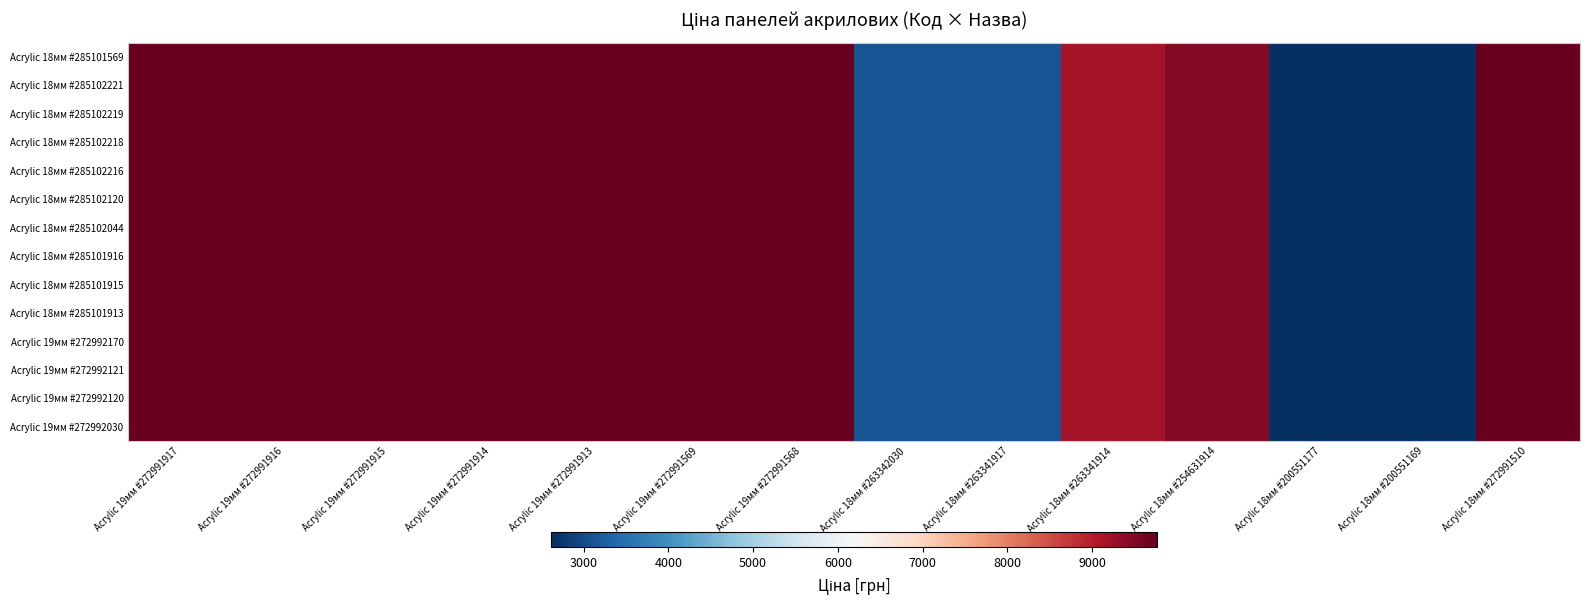

Reading right to left, extract all data points from this chart.

Acrylic 18мм #285101569: Acrylic 18мм #272991510=9764.4	Acrylic 18мм #200551169=2621.3	Acrylic 18мм #200551177=2621.3	Acrylic 18мм #254631914=9460.9	Acrylic 18мм #263341914=9154.5	Acrylic 18мм #263341917=3112.5	Acrylic 18мм #263342030=3112.5	Acrylic 19мм #272991568=9764.4	Acrylic 19мм #272991569=9764.4	Acrylic 19мм #272991913=9764.4	Acrylic 19мм #272991914=9764.4	Acrylic 19мм #272991915=9764.4	Acrylic 19мм #272991916=9764.4	Acrylic 19мм #272991917=9764.4
Acrylic 18мм #285102221: Acrylic 18мм #272991510=9764.4	Acrylic 18мм #200551169=2621.3	Acrylic 18мм #200551177=2621.3	Acrylic 18мм #254631914=9460.9	Acrylic 18мм #263341914=9154.5	Acrylic 18мм #263341917=3112.5	Acrylic 18мм #263342030=3112.5	Acrylic 19мм #272991568=9764.4	Acrylic 19мм #272991569=9764.4	Acrylic 19мм #272991913=9764.4	Acrylic 19мм #272991914=9764.4	Acrylic 19мм #272991915=9764.4	Acrylic 19мм #272991916=9764.4	Acrylic 19мм #272991917=9764.4
Acrylic 18мм #285102219: Acrylic 18мм #272991510=9764.4	Acrylic 18мм #200551169=2621.3	Acrylic 18мм #200551177=2621.3	Acrylic 18мм #254631914=9460.9	Acrylic 18мм #263341914=9154.5	Acrylic 18мм #263341917=3112.5	Acrylic 18мм #263342030=3112.5	Acrylic 19мм #272991568=9764.4	Acrylic 19мм #272991569=9764.4	Acrylic 19мм #272991913=9764.4	Acrylic 19мм #272991914=9764.4	Acrylic 19мм #272991915=9764.4	Acrylic 19мм #272991916=9764.4	Acrylic 19мм #272991917=9764.4
Acrylic 18мм #285102218: Acrylic 18мм #272991510=9764.4	Acrylic 18мм #200551169=2621.3	Acrylic 18мм #200551177=2621.3	Acrylic 18мм #254631914=9460.9	Acrylic 18мм #263341914=9154.5	Acrylic 18мм #263341917=3112.5	Acrylic 18мм #263342030=3112.5	Acrylic 19мм #272991568=9764.4	Acrylic 19мм #272991569=9764.4	Acrylic 19мм #272991913=9764.4	Acrylic 19мм #272991914=9764.4	Acrylic 19мм #272991915=9764.4	Acrylic 19мм #272991916=9764.4	Acrylic 19мм #272991917=9764.4
Acrylic 18мм #285102216: Acrylic 18мм #272991510=9764.4	Acrylic 18мм #200551169=2621.3	Acrylic 18мм #200551177=2621.3	Acrylic 18мм #254631914=9460.9	Acrylic 18мм #263341914=9154.5	Acrylic 18мм #263341917=3112.5	Acrylic 18мм #263342030=3112.5	Acrylic 19мм #272991568=9764.4	Acrylic 19мм #272991569=9764.4	Acrylic 19мм #272991913=9764.4	Acrylic 19мм #272991914=9764.4	Acrylic 19мм #272991915=9764.4	Acrylic 19мм #272991916=9764.4	Acrylic 19мм #272991917=9764.4
Acrylic 18мм #285102120: Acrylic 18мм #272991510=9764.4	Acrylic 18мм #200551169=2621.3	Acrylic 18мм #200551177=2621.3	Acrylic 18мм #254631914=9460.9	Acrylic 18мм #263341914=9154.5	Acrylic 18мм #263341917=3112.5	Acrylic 18мм #263342030=3112.5	Acrylic 19мм #272991568=9764.4	Acrylic 19мм #272991569=9764.4	Acrylic 19мм #272991913=9764.4	Acrylic 19мм #272991914=9764.4	Acrylic 19мм #272991915=9764.4	Acrylic 19мм #272991916=9764.4	Acrylic 19мм #272991917=9764.4
Acrylic 18мм #285102044: Acrylic 18мм #272991510=9764.4	Acrylic 18мм #200551169=2621.3	Acrylic 18мм #200551177=2621.3	Acrylic 18мм #254631914=9460.9	Acrylic 18мм #263341914=9154.5	Acrylic 18мм #263341917=3112.5	Acrylic 18мм #263342030=3112.5	Acrylic 19мм #272991568=9764.4	Acrylic 19мм #272991569=9764.4	Acrylic 19мм #272991913=9764.4	Acrylic 19мм #272991914=9764.4	Acrylic 19мм #272991915=9764.4	Acrylic 19мм #272991916=9764.4	Acrylic 19мм #272991917=9764.4
Acrylic 18мм #285101916: Acrylic 18мм #272991510=9764.4	Acrylic 18мм #200551169=2621.3	Acrylic 18мм #200551177=2621.3	Acrylic 18мм #254631914=9460.9	Acrylic 18мм #263341914=9154.5	Acrylic 18мм #263341917=3112.5	Acrylic 18мм #263342030=3112.5	Acrylic 19мм #272991568=9764.4	Acrylic 19мм #272991569=9764.4	Acrylic 19мм #272991913=9764.4	Acrylic 19мм #272991914=9764.4	Acrylic 19мм #272991915=9764.4	Acrylic 19мм #272991916=9764.4	Acrylic 19мм #272991917=9764.4
Acrylic 18мм #285101915: Acrylic 18мм #272991510=9764.4	Acrylic 18мм #200551169=2621.3	Acrylic 18мм #200551177=2621.3	Acrylic 18мм #254631914=9460.9	Acrylic 18мм #263341914=9154.5	Acrylic 18мм #263341917=3112.5	Acrylic 18мм #263342030=3112.5	Acrylic 19мм #272991568=9764.4	Acrylic 19мм #272991569=9764.4	Acrylic 19мм #272991913=9764.4	Acrylic 19мм #272991914=9764.4	Acrylic 19мм #272991915=9764.4	Acrylic 19мм #272991916=9764.4	Acrylic 19мм #272991917=9764.4
Acrylic 18мм #285101913: Acrylic 18мм #272991510=9764.4	Acrylic 18мм #200551169=2621.3	Acrylic 18мм #200551177=2621.3	Acrylic 18мм #254631914=9460.9	Acrylic 18мм #263341914=9154.5	Acrylic 18мм #263341917=3112.5	Acrylic 18мм #263342030=3112.5	Acrylic 19мм #272991568=9764.4	Acrylic 19мм #272991569=9764.4	Acrylic 19мм #272991913=9764.4	Acrylic 19мм #272991914=9764.4	Acrylic 19мм #272991915=9764.4	Acrylic 19мм #272991916=9764.4	Acrylic 19мм #272991917=9764.4
Acrylic 19мм #272992170: Acrylic 18мм #272991510=9764.4	Acrylic 18мм #200551169=2621.3	Acrylic 18мм #200551177=2621.3	Acrylic 18мм #254631914=9460.9	Acrylic 18мм #263341914=9154.5	Acrylic 18мм #263341917=3112.5	Acrylic 18мм #263342030=3112.5	Acrylic 19мм #272991568=9764.4	Acrylic 19мм #272991569=9764.4	Acrylic 19мм #272991913=9764.4	Acrylic 19мм #272991914=9764.4	Acrylic 19мм #272991915=9764.4	Acrylic 19мм #272991916=9764.4	Acrylic 19мм #272991917=9764.4
Acrylic 19мм #272992121: Acrylic 18мм #272991510=9764.4	Acrylic 18мм #200551169=2621.3	Acrylic 18мм #200551177=2621.3	Acrylic 18мм #254631914=9460.9	Acrylic 18мм #263341914=9154.5	Acrylic 18мм #263341917=3112.5	Acrylic 18мм #263342030=3112.5	Acrylic 19мм #272991568=9764.4	Acrylic 19мм #272991569=9764.4	Acrylic 19мм #272991913=9764.4	Acrylic 19мм #272991914=9764.4	Acrylic 19мм #272991915=9764.4	Acrylic 19мм #272991916=9764.4	Acrylic 19мм #272991917=9764.4
Acrylic 19мм #272992120: Acrylic 18мм #272991510=9764.4	Acrylic 18мм #200551169=2621.3	Acrylic 18мм #200551177=2621.3	Acrylic 18мм #254631914=9460.9	Acrylic 18мм #263341914=9154.5	Acrylic 18мм #263341917=3112.5	Acrylic 18мм #263342030=3112.5	Acrylic 19мм #272991568=9764.4	Acrylic 19мм #272991569=9764.4	Acrylic 19мм #272991913=9764.4	Acrylic 19мм #272991914=9764.4	Acrylic 19мм #272991915=9764.4	Acrylic 19мм #272991916=9764.4	Acrylic 19мм #272991917=9764.4
Acrylic 19мм #272992030: Acrylic 18мм #272991510=9764.4	Acrylic 18мм #200551169=2621.3	Acrylic 18мм #200551177=2621.3	Acrylic 18мм #254631914=9460.9	Acrylic 18мм #263341914=9154.5	Acrylic 18мм #263341917=3112.5	Acrylic 18мм #263342030=3112.5	Acrylic 19мм #272991568=9764.4	Acrylic 19мм #272991569=9764.4	Acrylic 19мм #272991913=9764.4	Acrylic 19мм #272991914=9764.4	Acrylic 19мм #272991915=9764.4	Acrylic 19мм #272991916=9764.4	Acrylic 19мм #272991917=9764.4